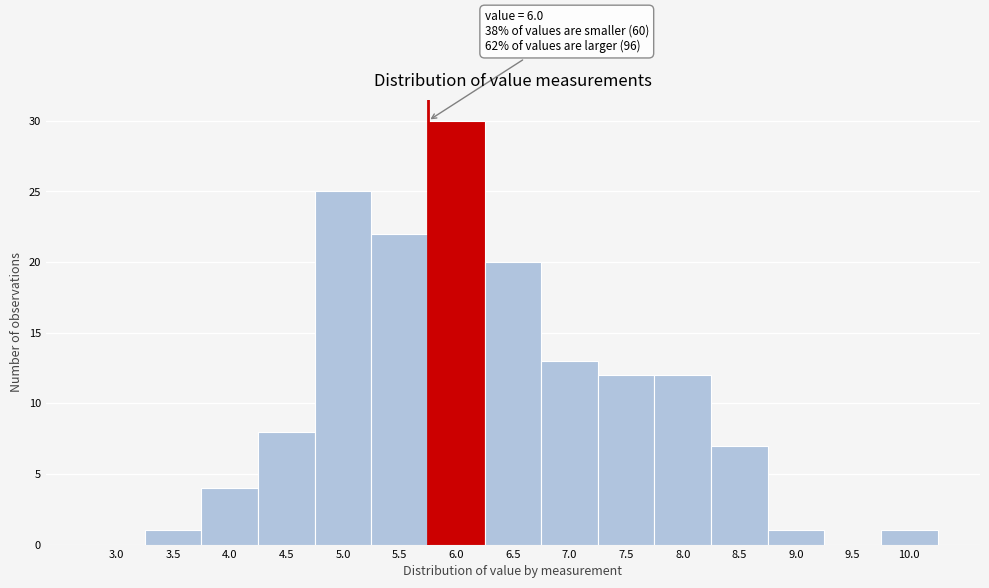

Reading right to left, what are all the values shown in this chart?

10.0=1	9.5=0	9.0=1	8.5=7	8.0=12	7.5=12	7.0=13	6.5=20	6.0=30	5.5=22	5.0=25	4.5=8	4.0=4	3.5=1	3.0=0